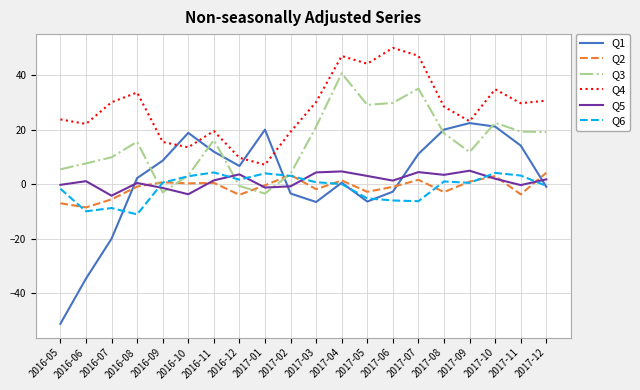

What are all the series names shown in the legend?

Q1, Q2, Q3, Q4, Q5, Q6